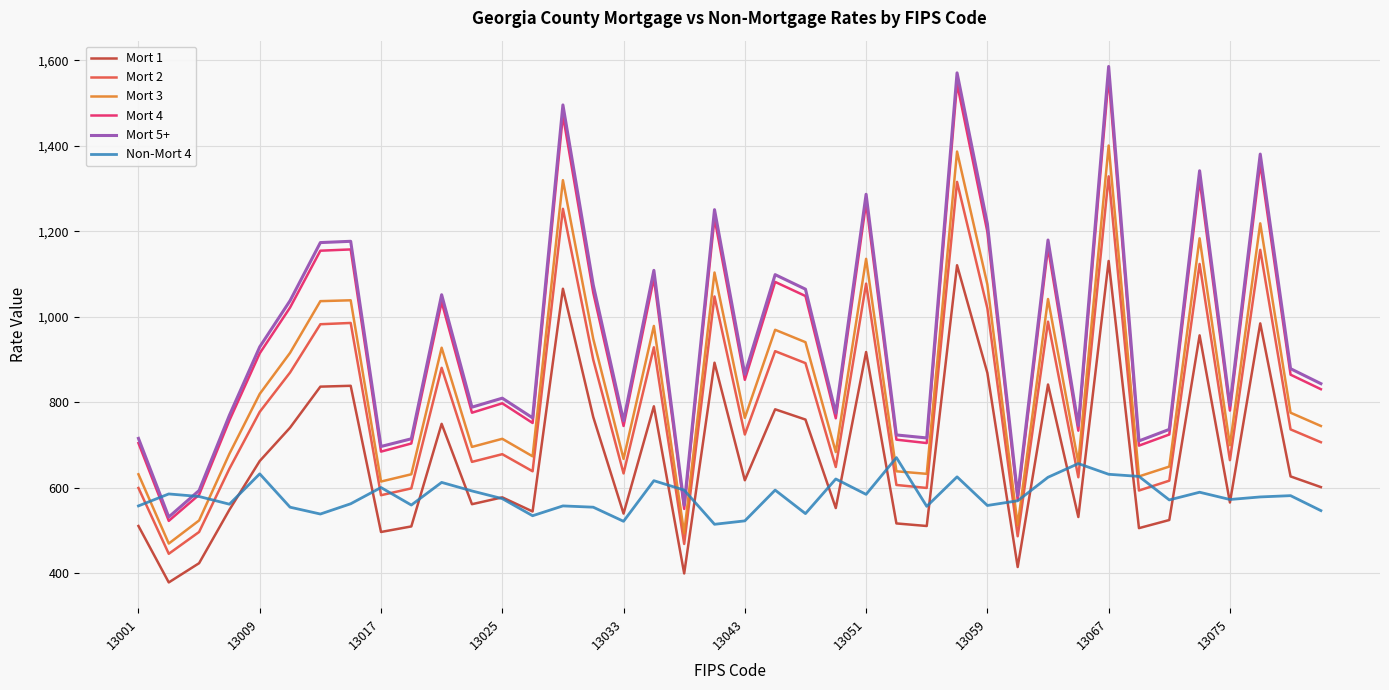

True or false: Mort 1 and Mort 4 cross at least once.

False